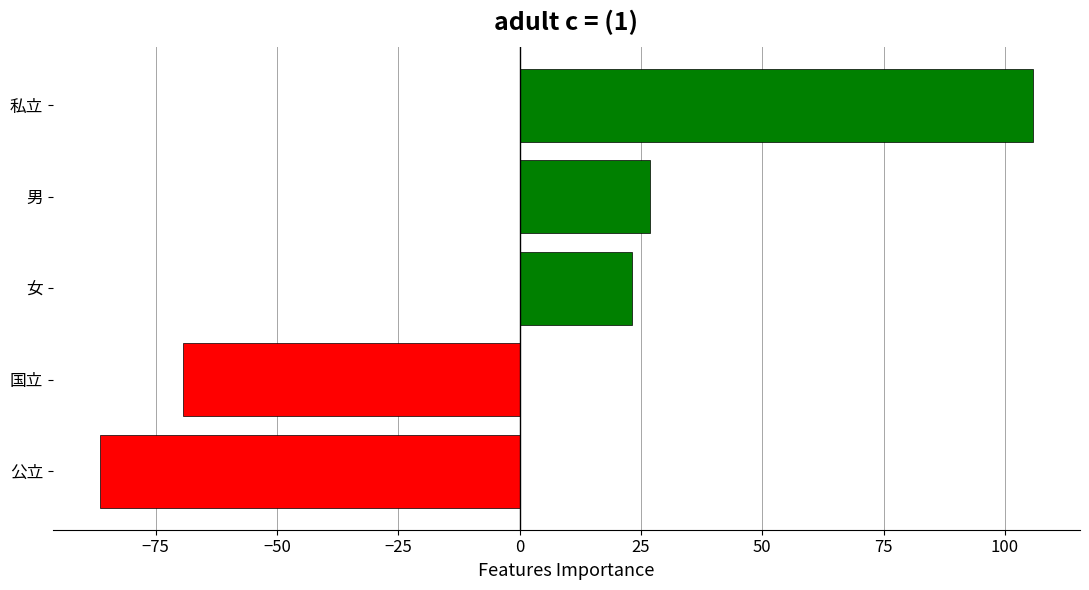

What is the difference between the maximum and minimum values?

192.4